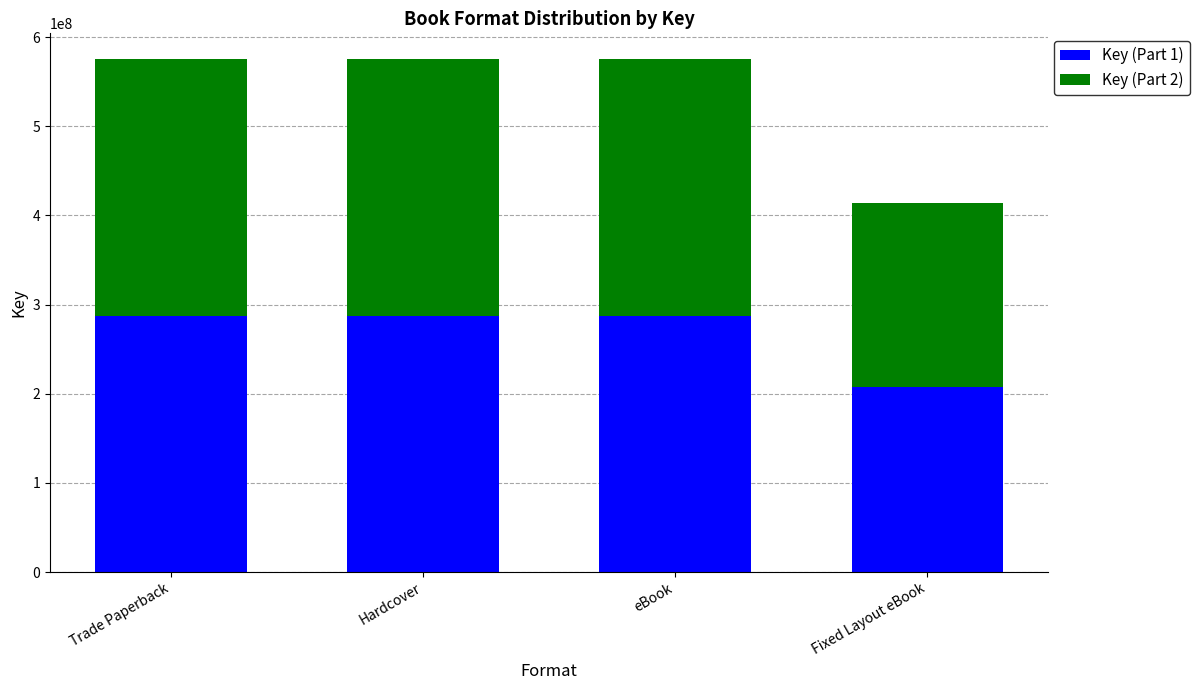

The Key (Part 1) series shows 287774989 at eBook. True or false?

True